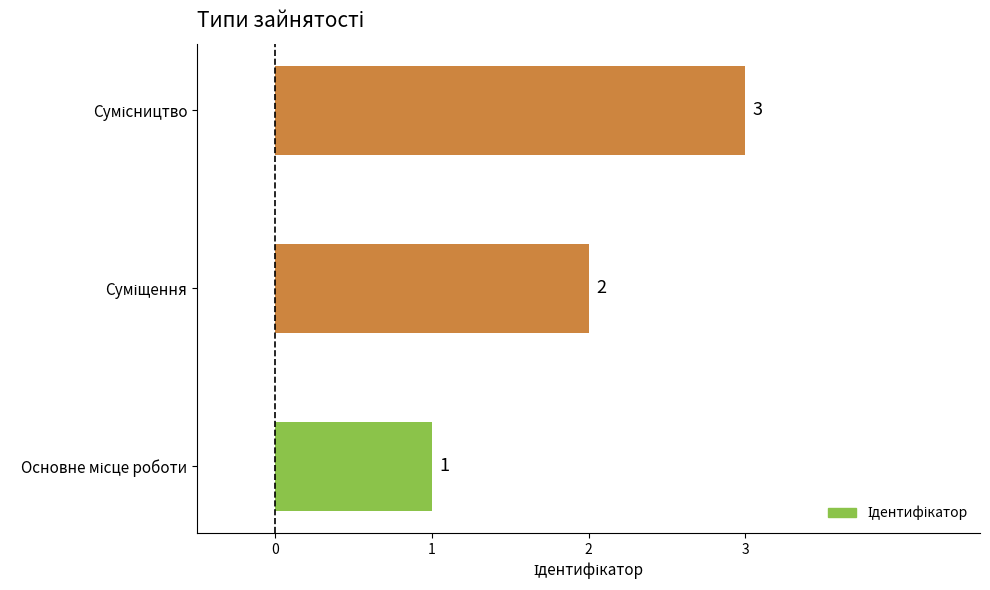

What is the greatest value displayed?

3